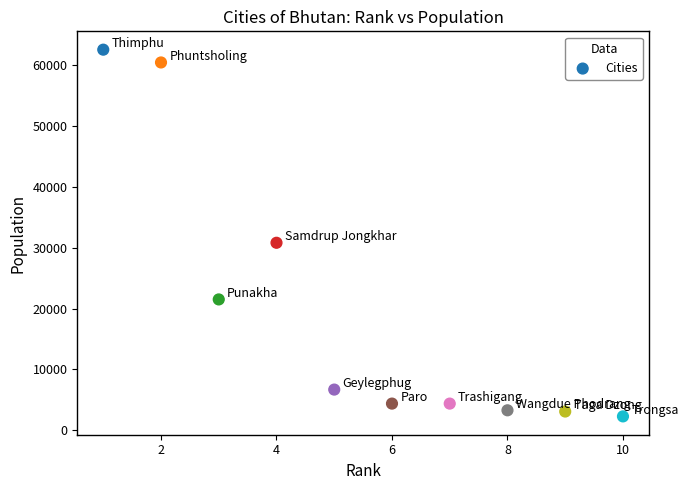

What Y value in the scatter plot is closest to 32400?

30800